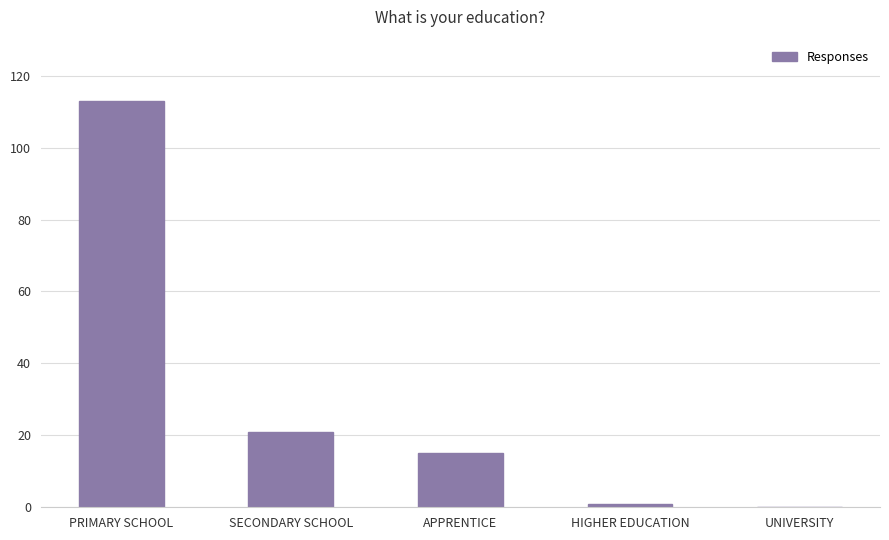

What is the approximate value at SECONDARY SCHOOL?

21